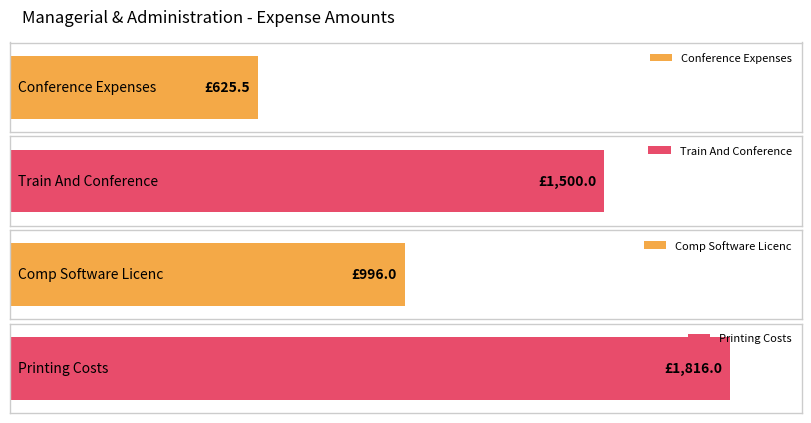

The value at 6 is 694.2. True or false?

False